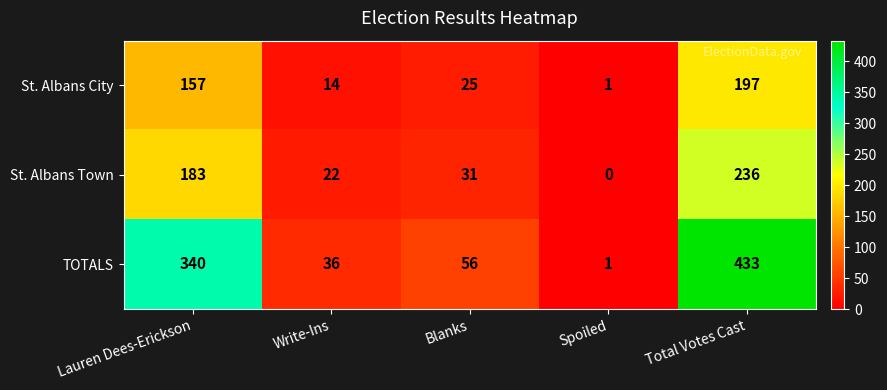

What value does the St. Albans Town series have at Write-Ins, to the nearest 10?

20